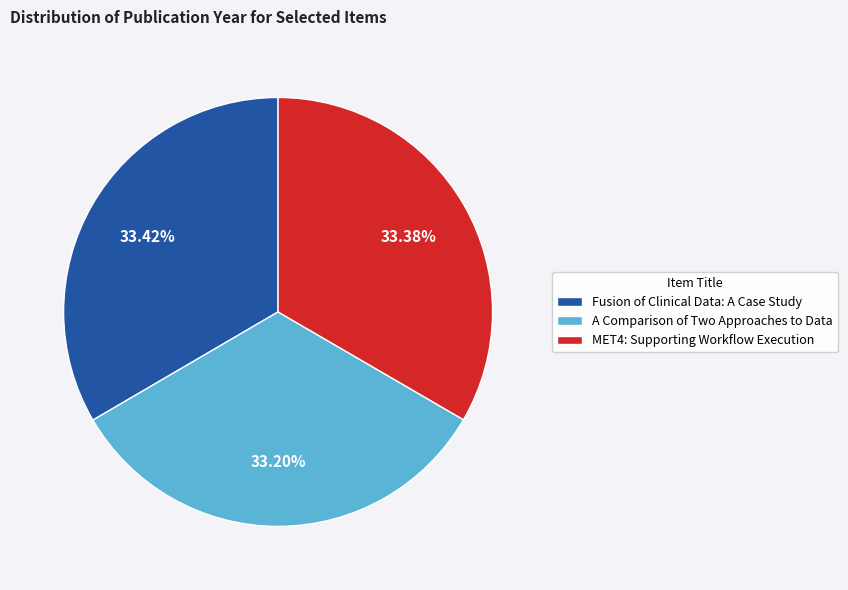

To the nearest percent, what is the average slice percentage?

33%